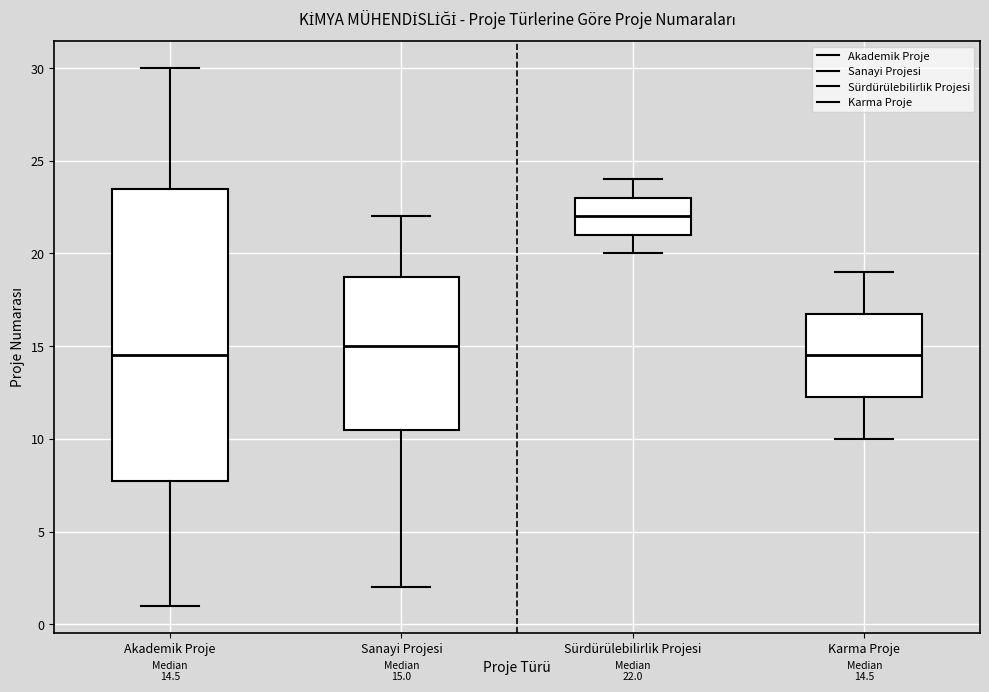

Which box has the highest median line?

Sürdürülebilirlik Projesi